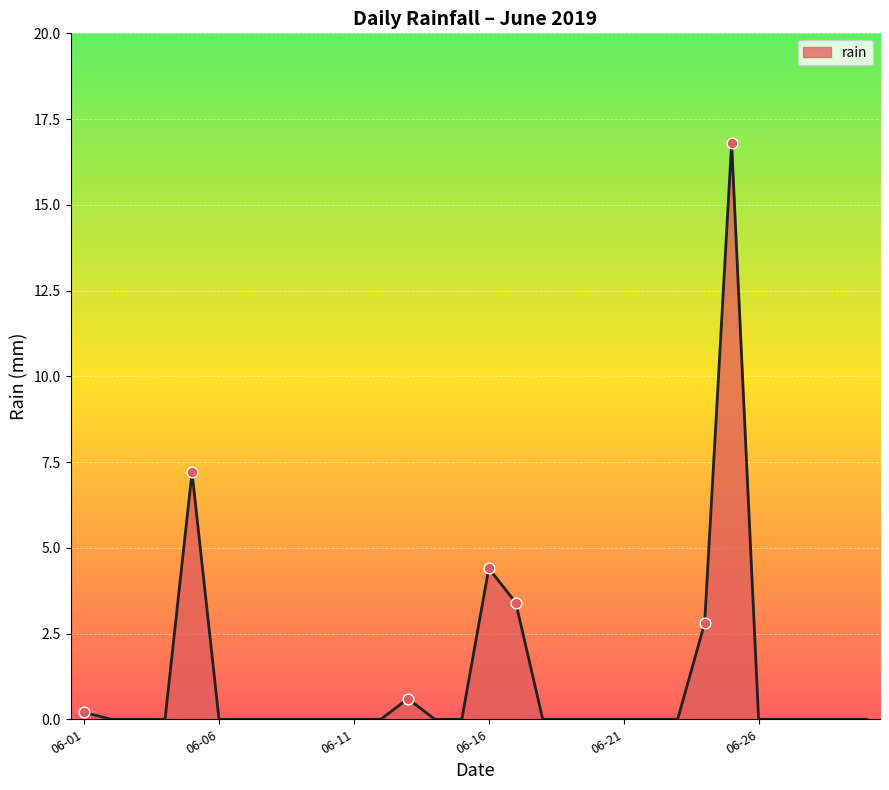

What is the difference between the maximum and minimum values?

16.8